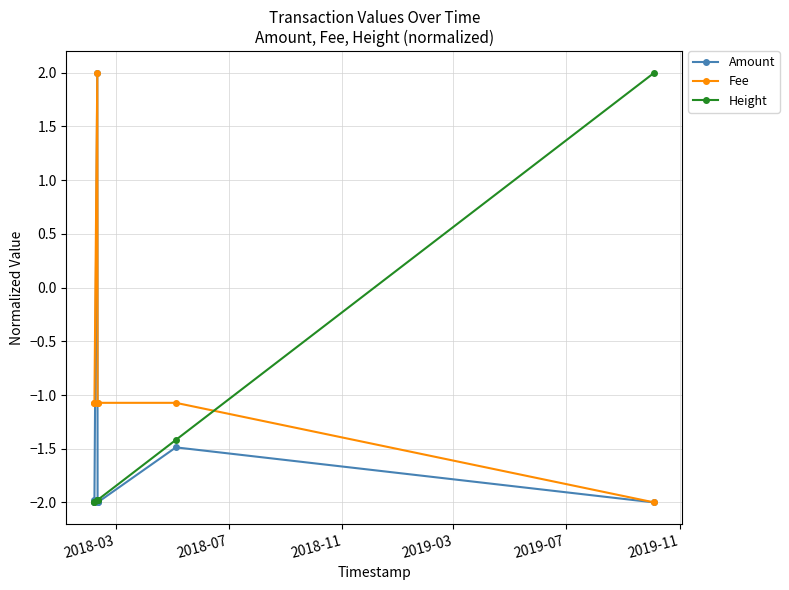

How many intersections are there between Height and Amount?

3